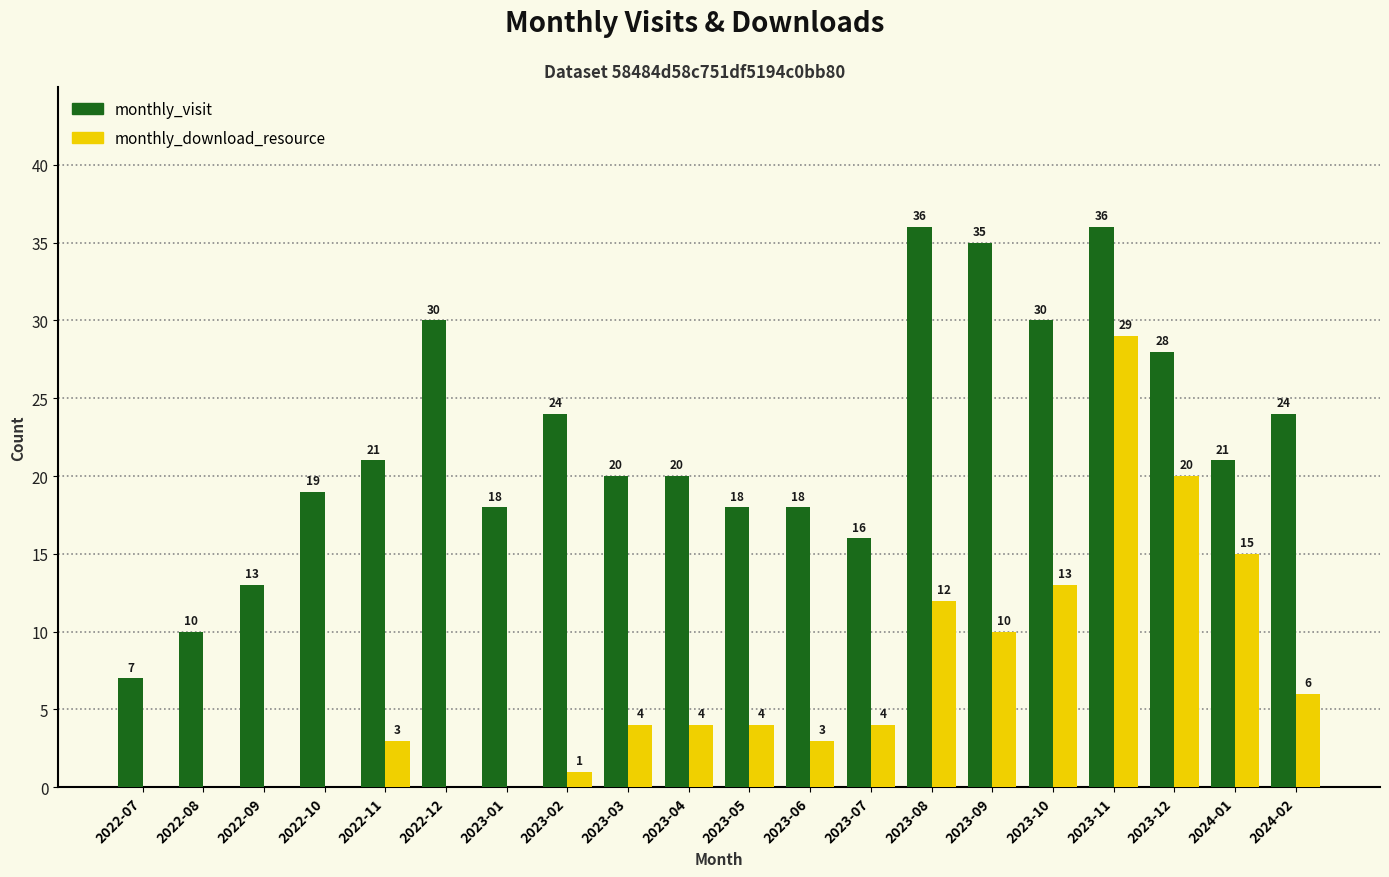

What is the sum of the monthly_download_resource values at 2022-11 and 2023-03?

7